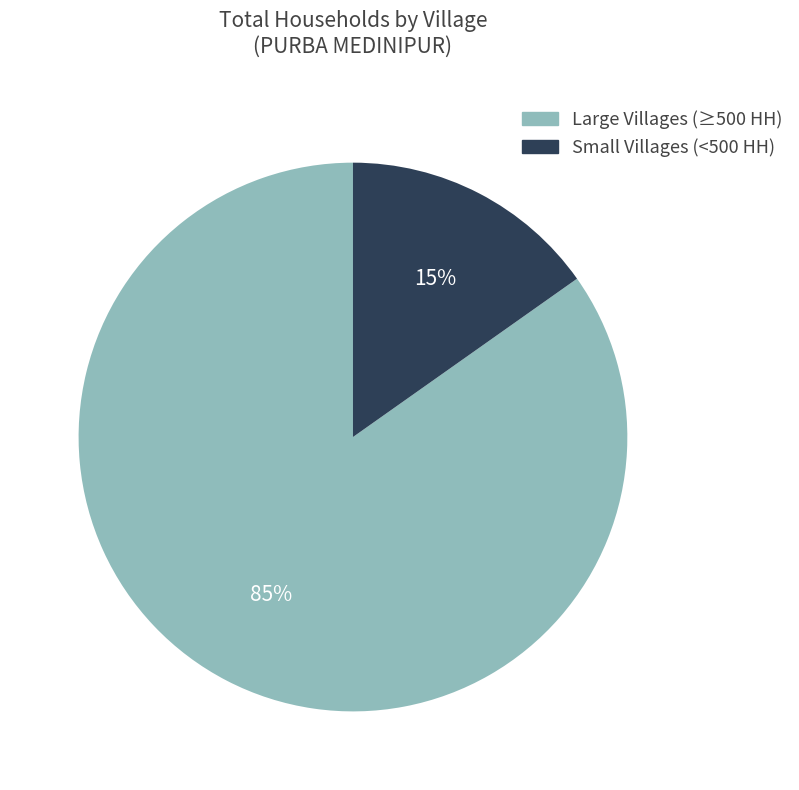

To the nearest percent, what is the difference between the largest and smallest slice percentages?

70%